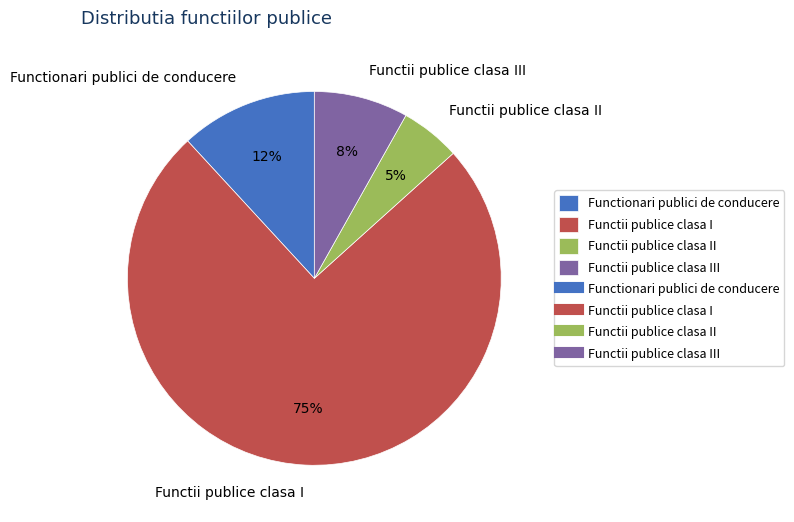

Do Functii publice clasa II and Functionari publici de conducere together represent more than half of the pie?

No